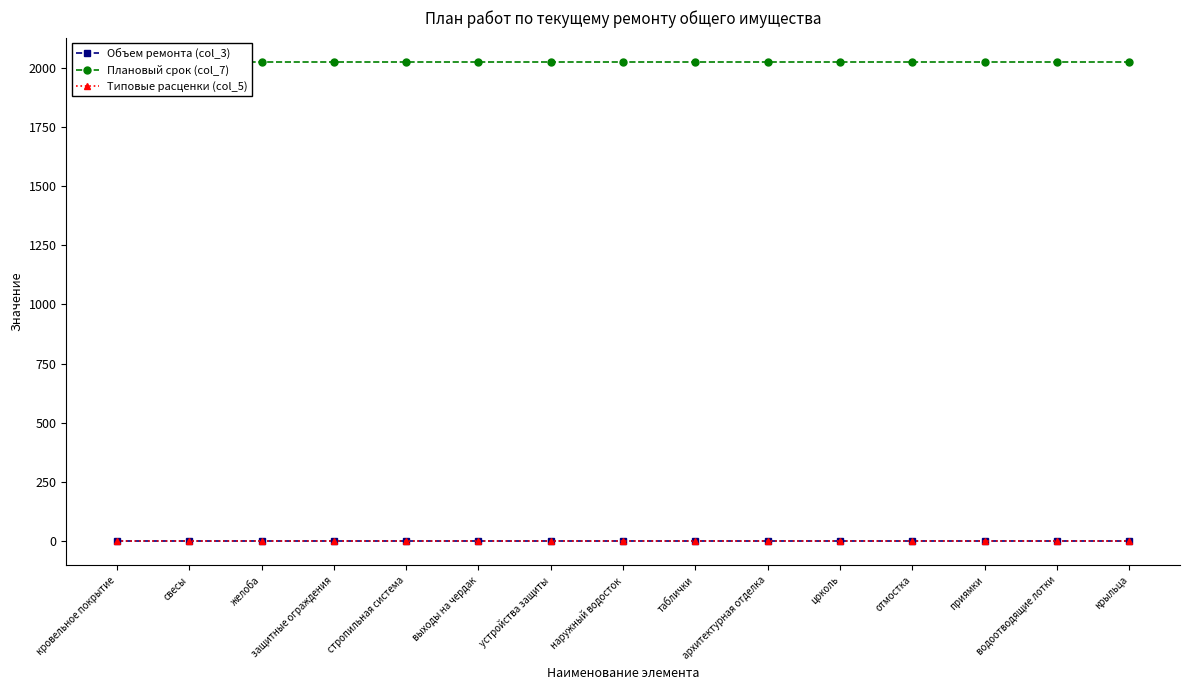

What are all the series names shown in the legend?

Объем ремонта (col_3), Плановый срок (col_7), Типовые расценки (col_5)